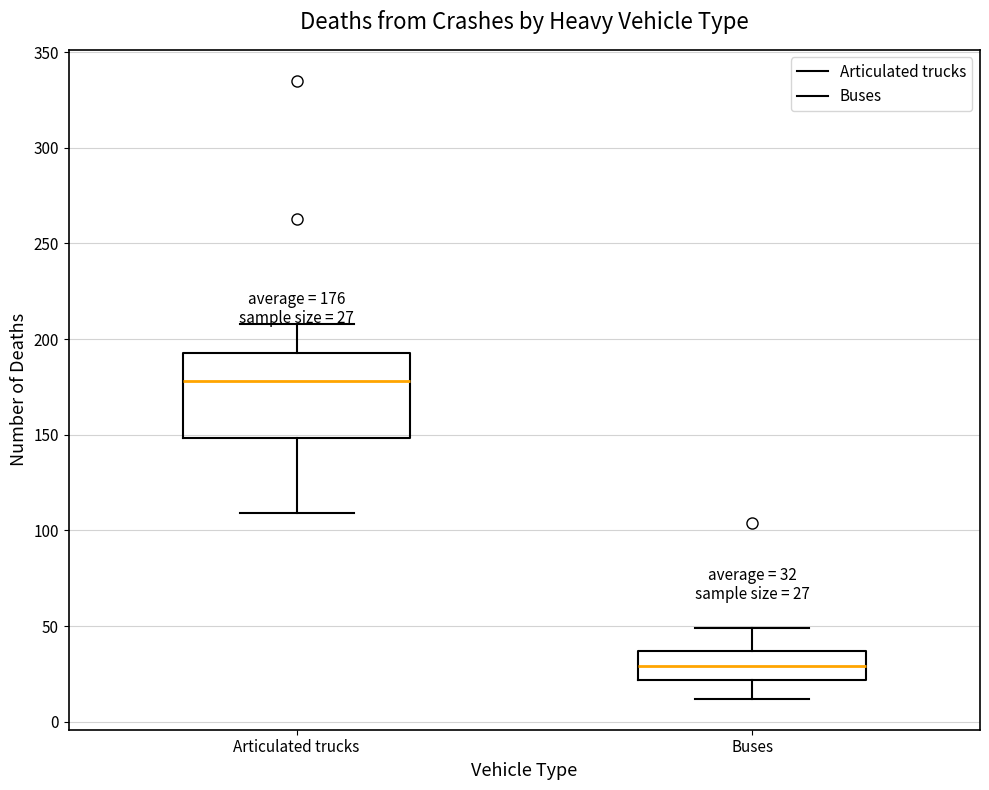

Comparing the boxes themselves (not the whiskers), which one is the tallest?

Articulated trucks